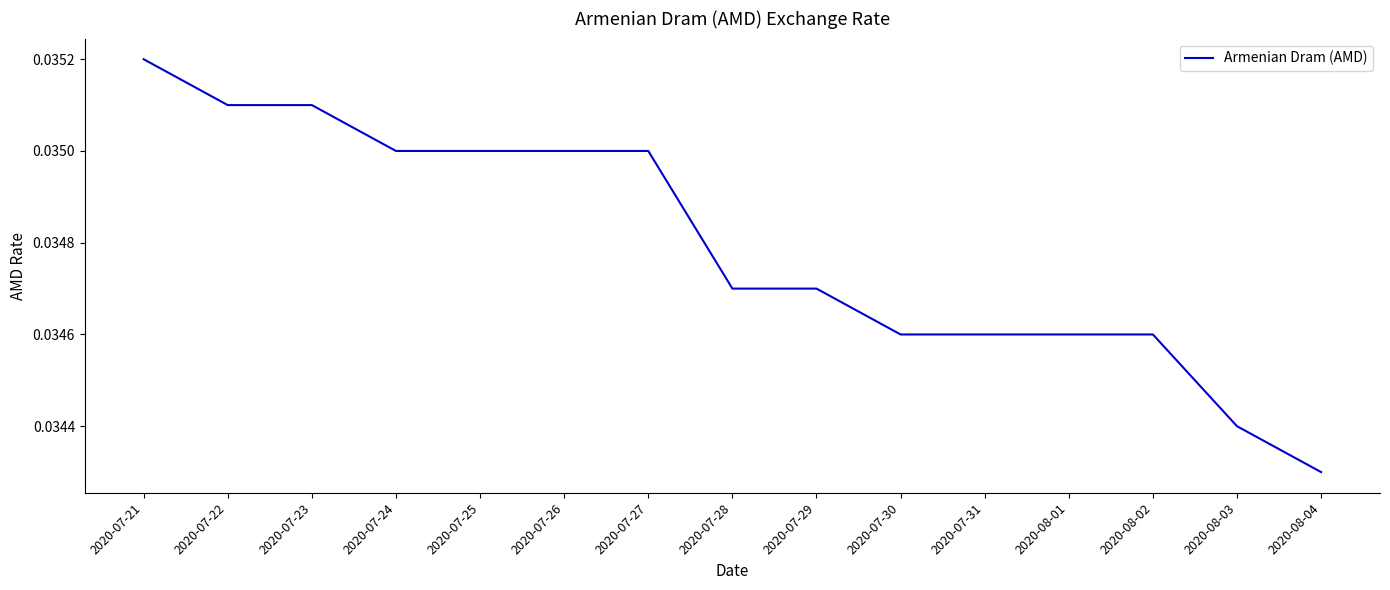

Which has a higher value, 2020-07-24 or 2020-07-30?

2020-07-24